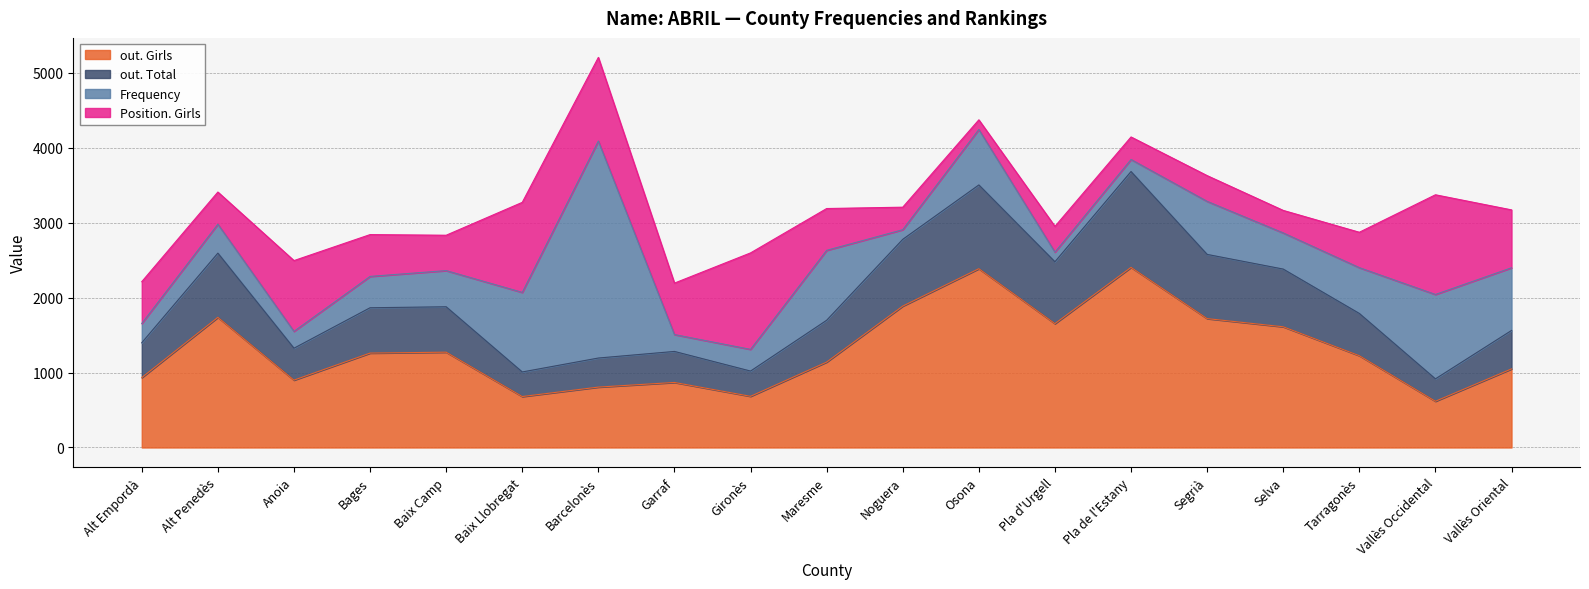

Which label corresponds to the smallest value in the chart?

Vallès Occidental